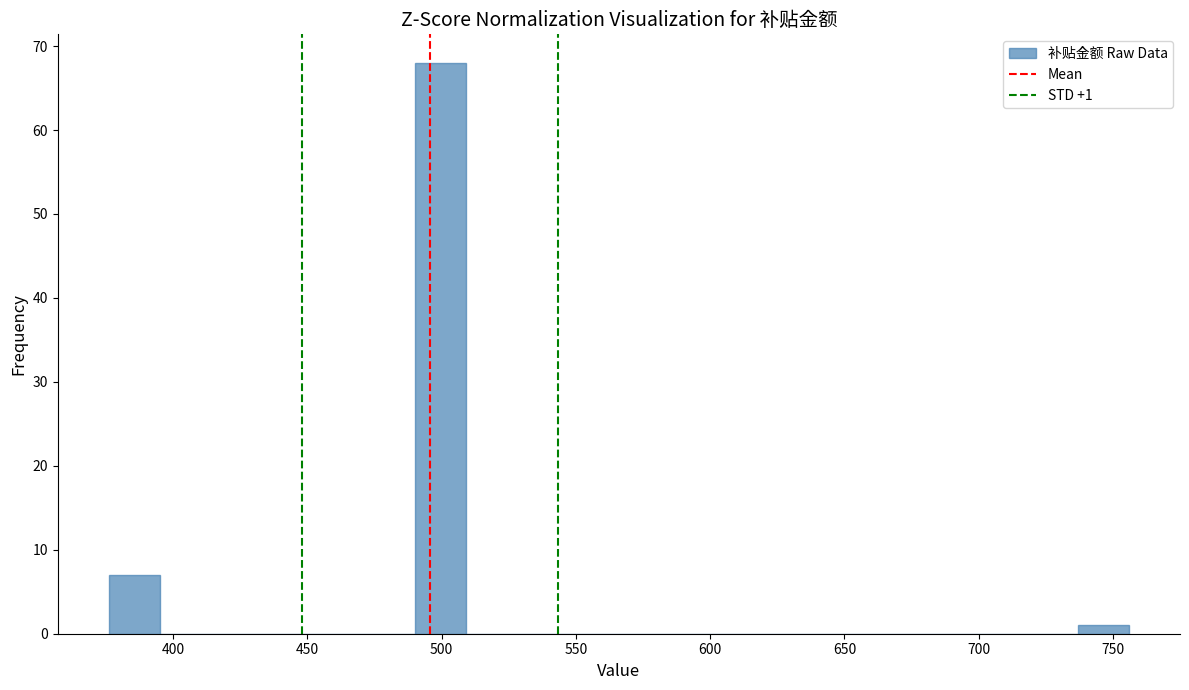

Around what value on the x-axis is the tallest bar? Give the approximate position of its centre, as read against the axis.

500